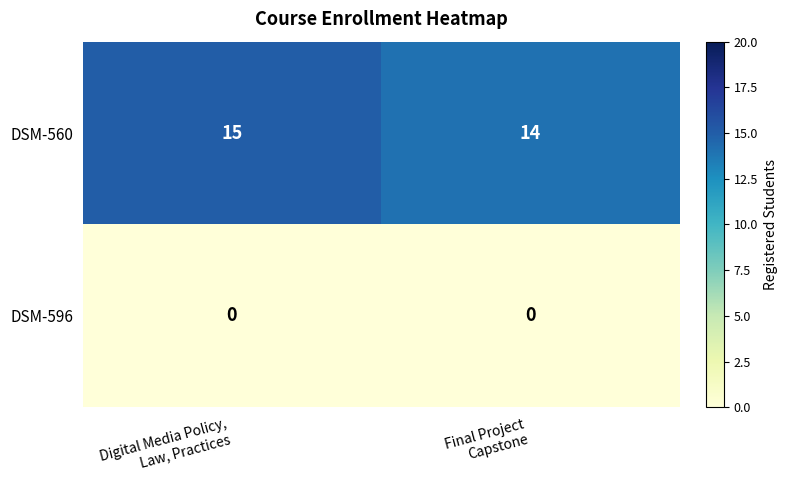

Which series has the widest spread of values?

DSM-560